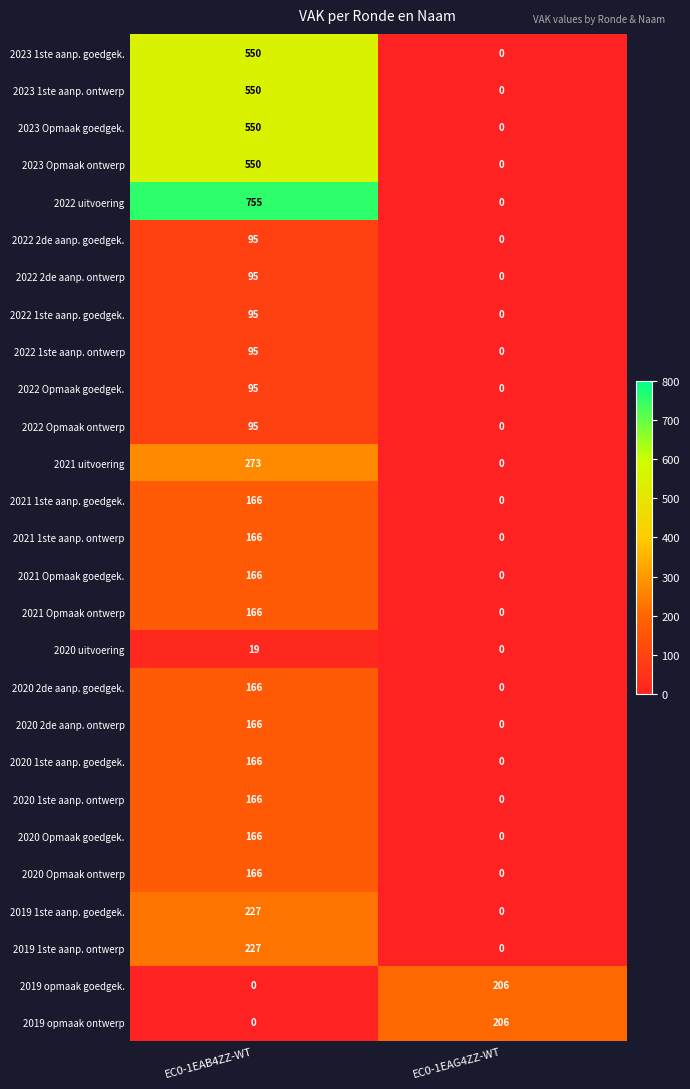

How many values in 2021 1ste aanp. ontwerp are above zero?

1